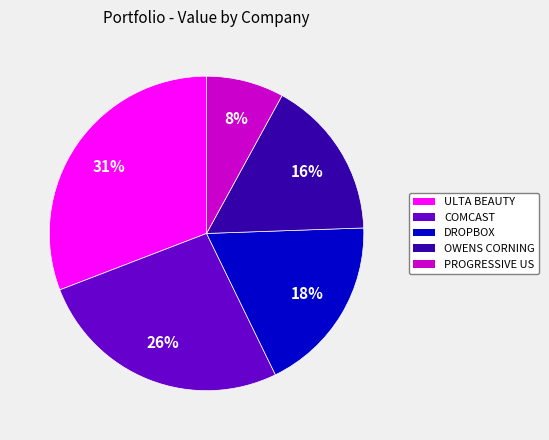

Which category has the smallest portion of the pie?

PROGRESSIVE US